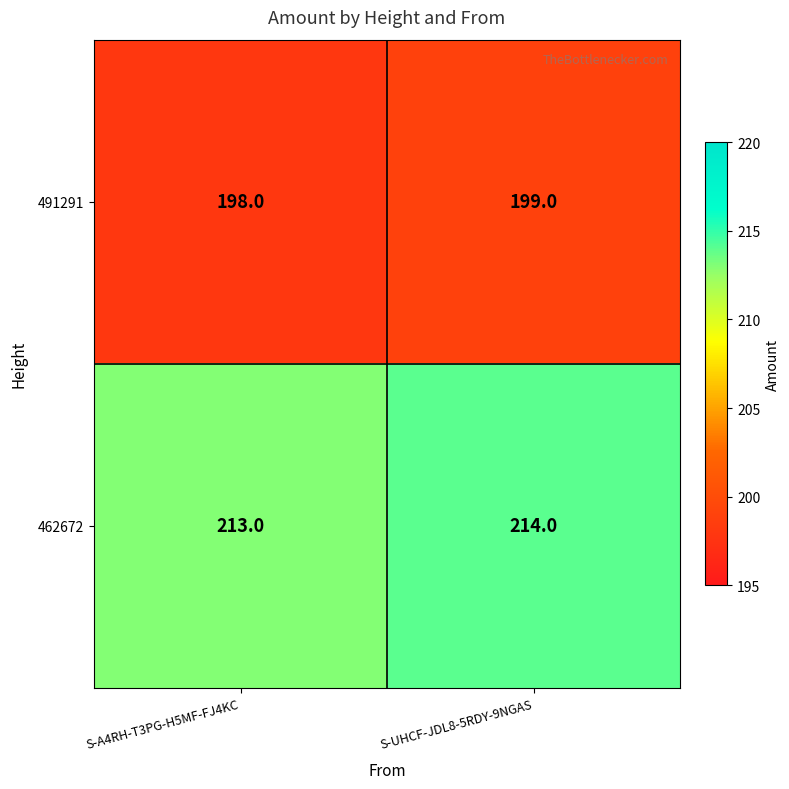

What is the lowest value of the 462672 series?

213